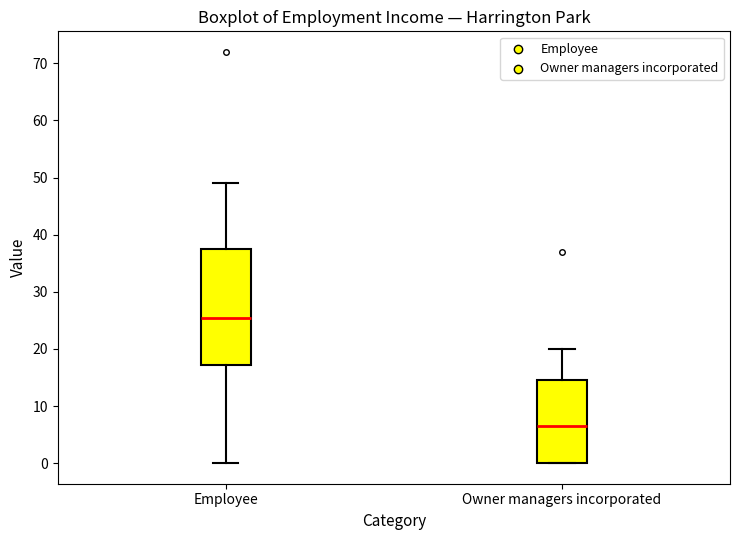

Reading left to right, transcribe this box plot: for each box, give where its median line is, the range the box spans, and where its two whiskers end, as read against the y-axis. The values are not printed on the chart, so give them approximately, as read against the axis.

Employee: median 26, box 17 to 38, whiskers 0 to 49
Owner managers incorporated: median 7, box 0 to 15, whiskers 0 to 20